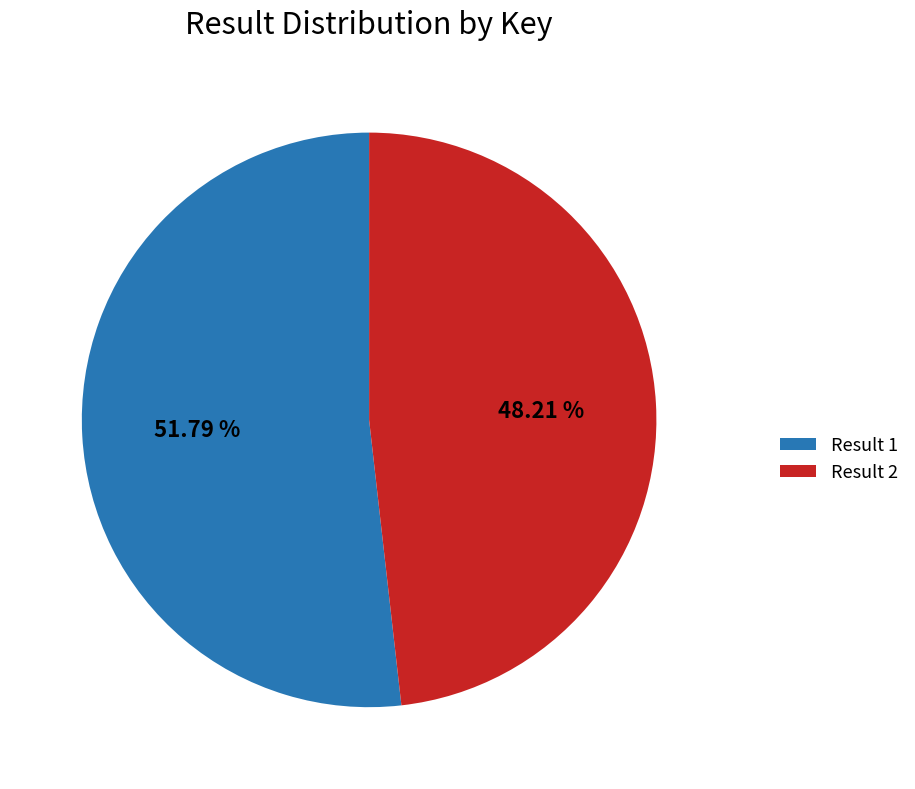

Approximately how many times larger is the value at Result 1 compared to Result 2?

1.1